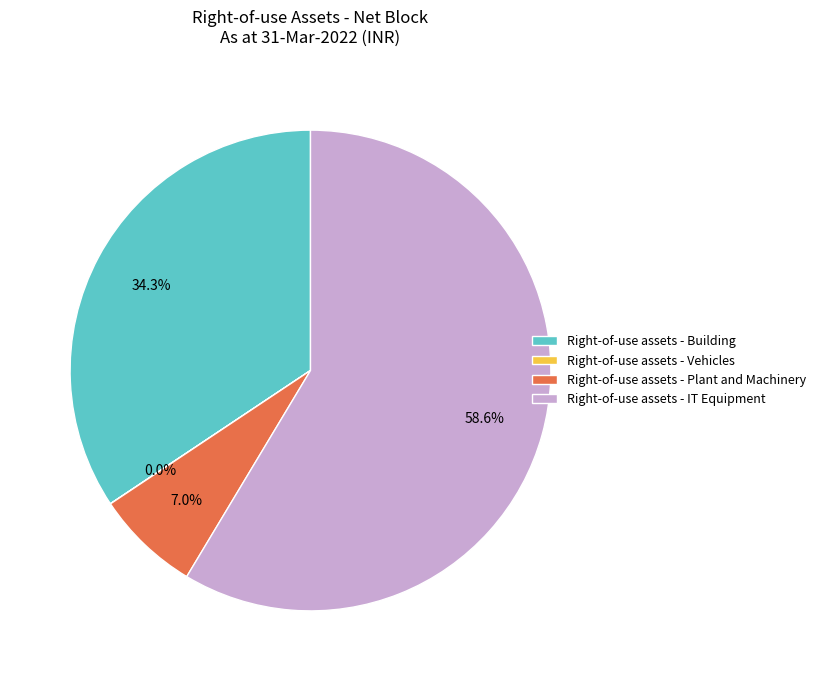

Which category has the biggest portion of the pie?

Right-of-use assets - IT Equipment